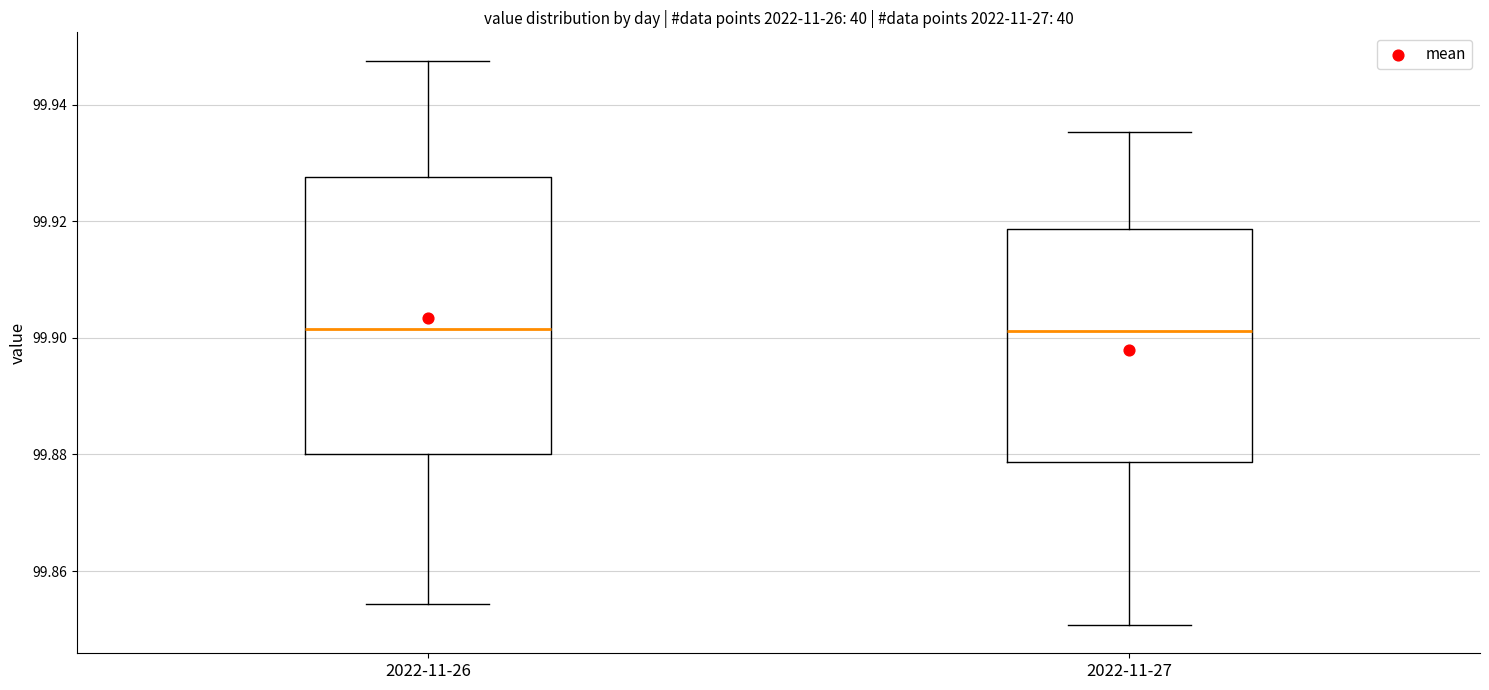

Reading left to right, transcribe this box plot: for each box, give where its median line is, the range the box spans, and where its two whiskers end, as read against the y-axis. The values are not printed on the chart, so give them approximately, as read against the axis.

2022-11-26: median 99.902, box 99.880 to 99.928, whiskers 99.854 to 99.948
2022-11-27: median 99.902, box 99.878 to 99.918, whiskers 99.850 to 99.936